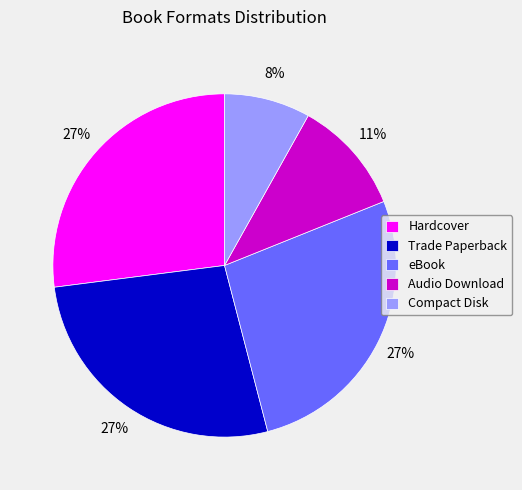

Combined, do Compact Disk and eBook account for over 50%?

No